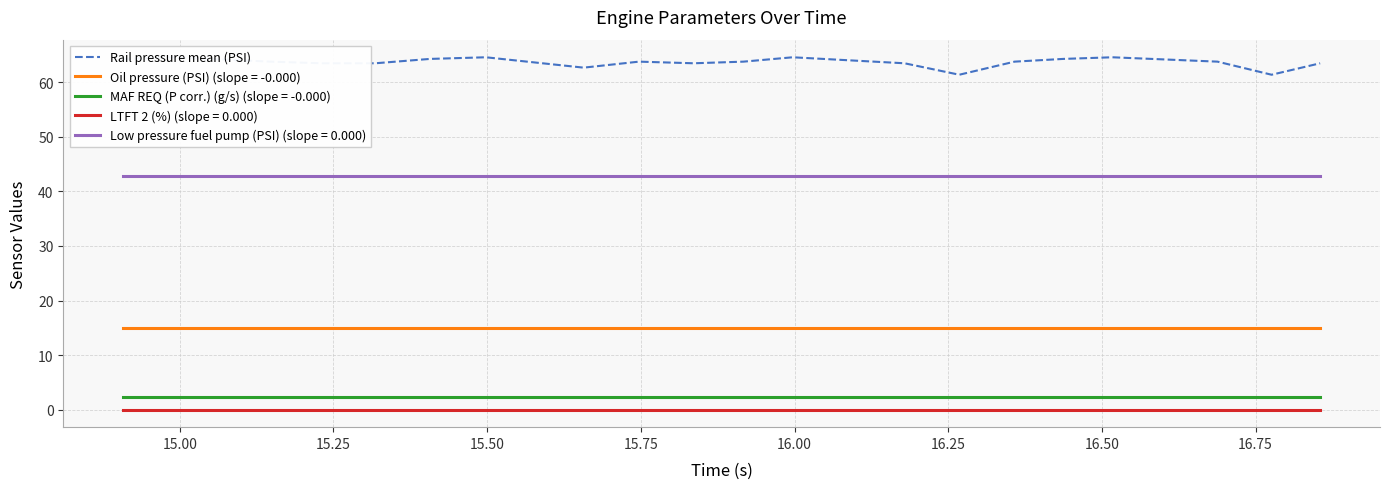

True or false: Oil pressure (PSI) (slope = -0.000) and MAF REQ (P corr.) (g/s) (slope = -0.000) cross at least once.

False